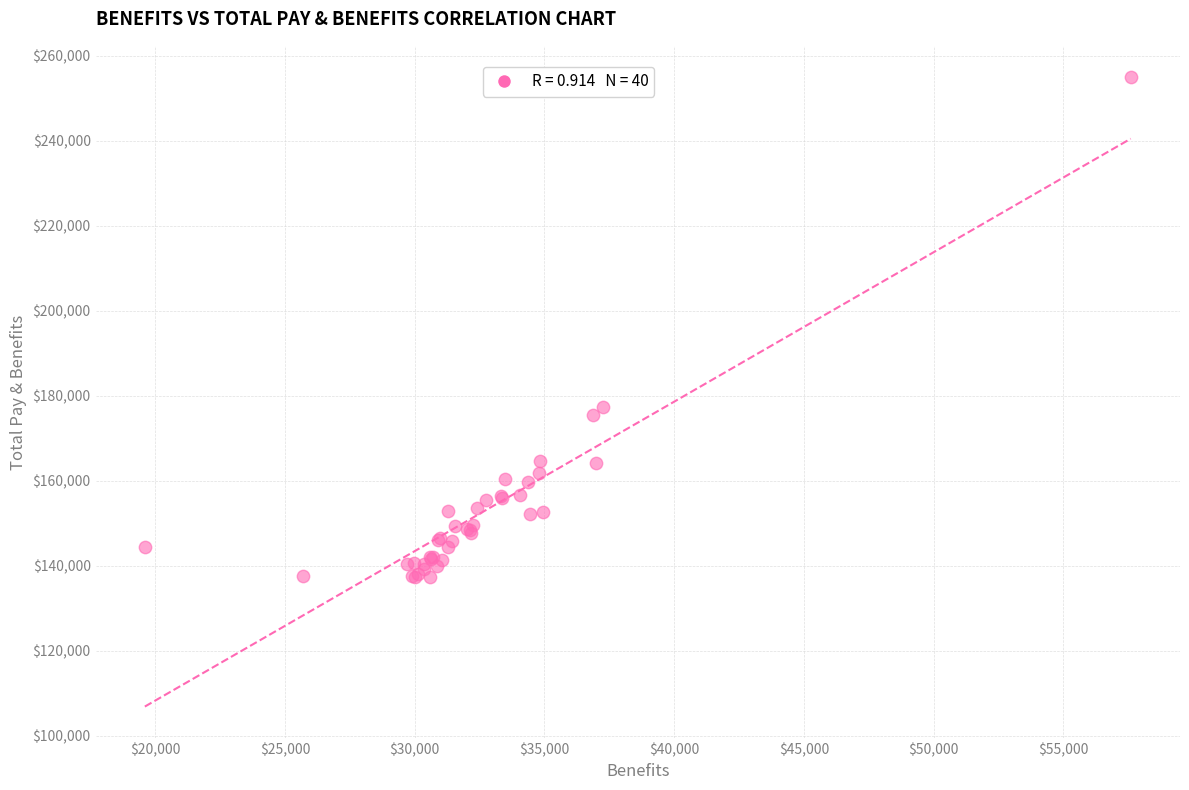

What Y value in the scatter plot is closest to 196167?

177511.1